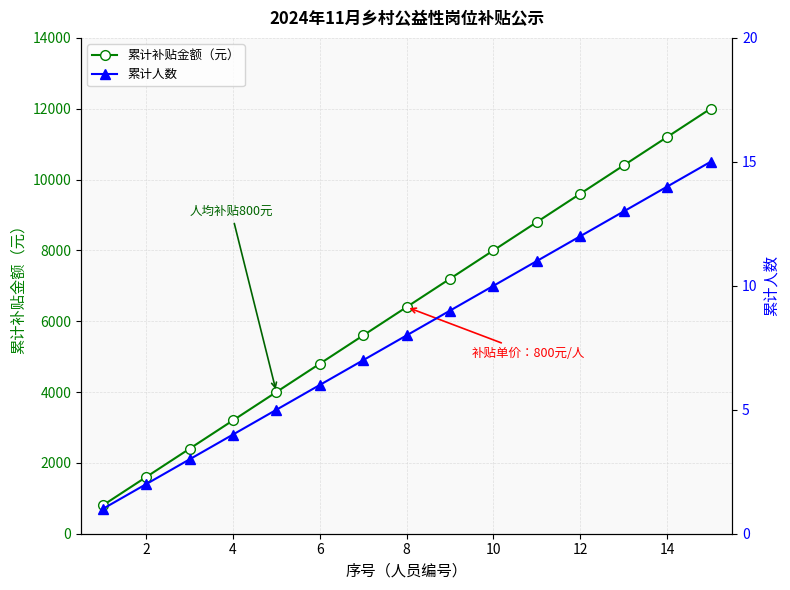

How many distinct data groups are displayed?

2